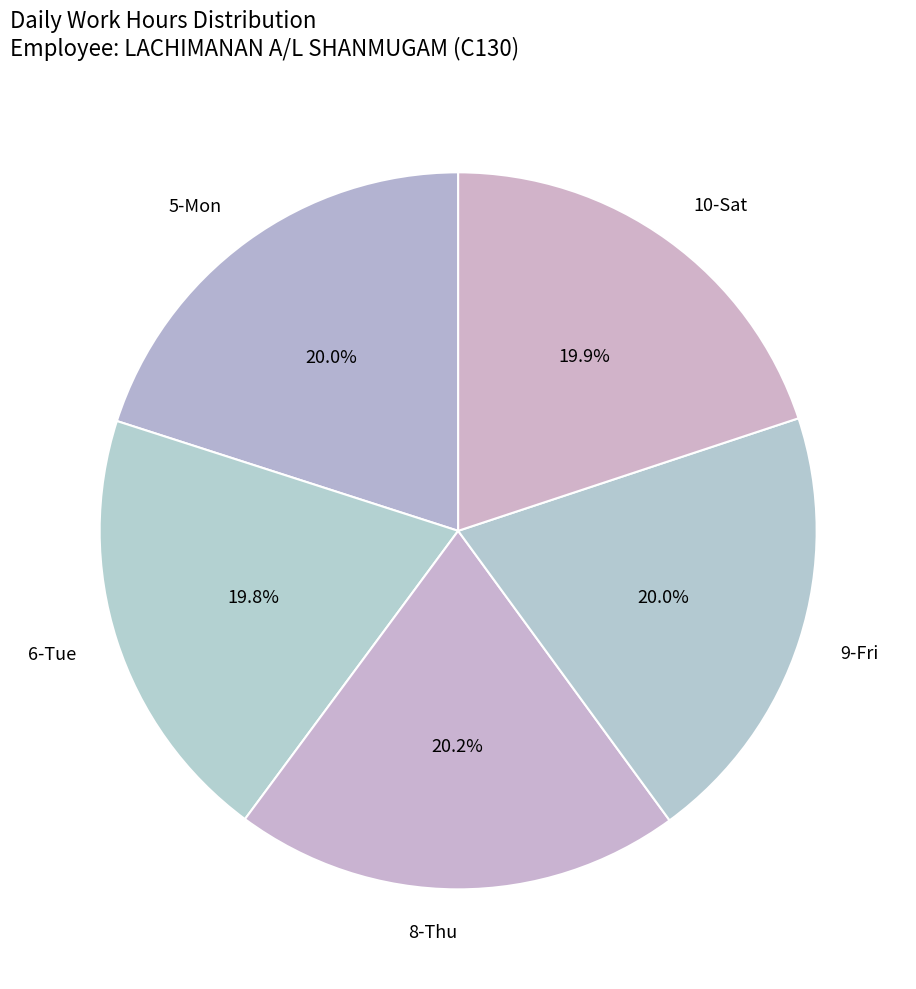

To the nearest percent, what portion does 8-Thu represent?

20%